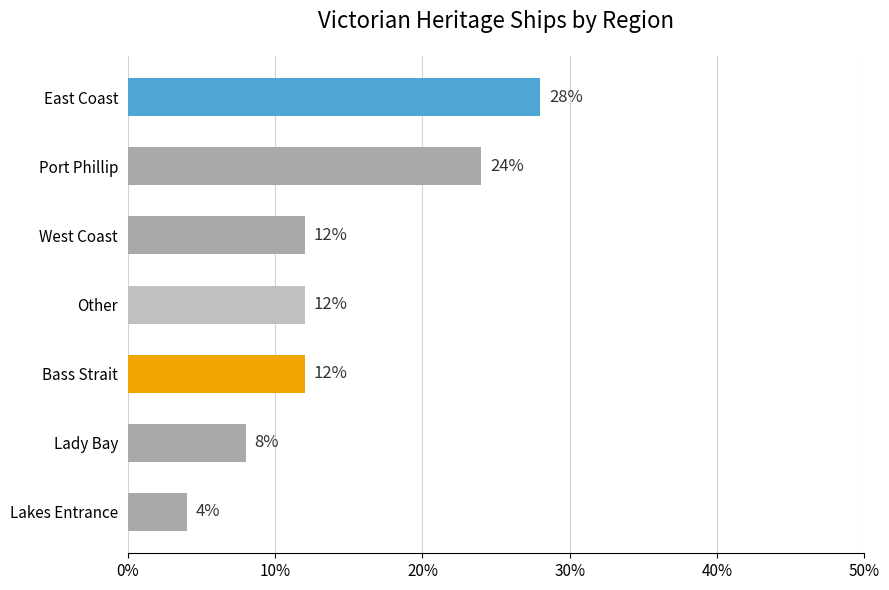

What is the difference between the maximum and minimum values?

24.0